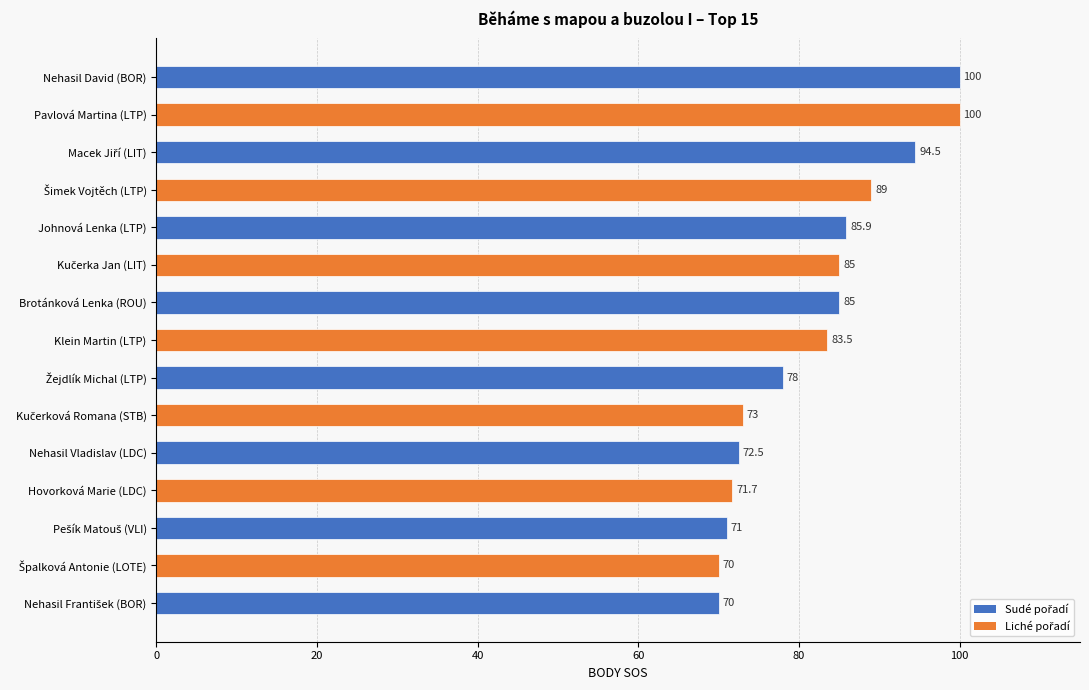

What is the greatest value displayed?

100.0